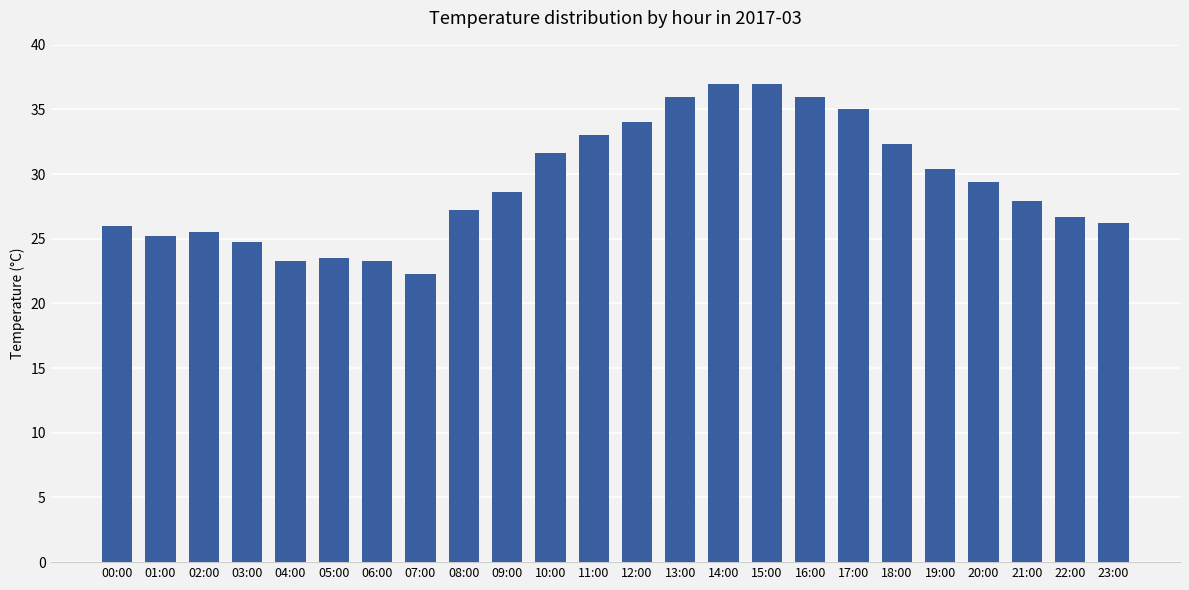

What is the label of the 5th bar from the left?

04:00